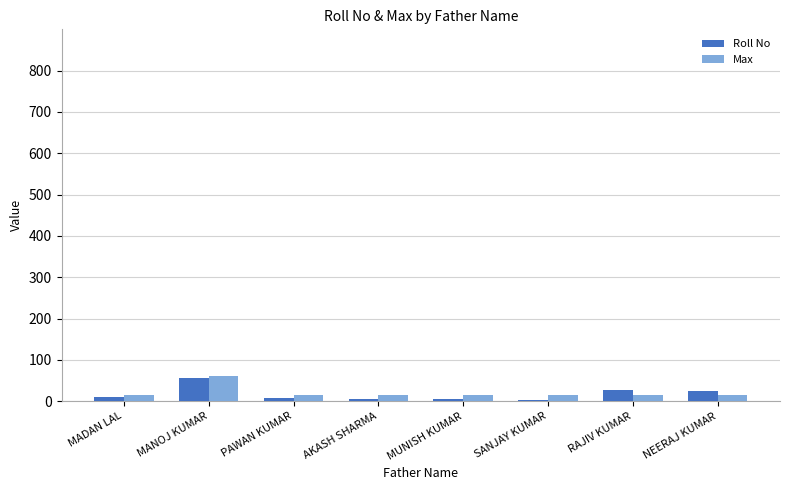

What is the sum of the Roll No values at PAWAN KUMAR and NEERAJ KUMAR?

32